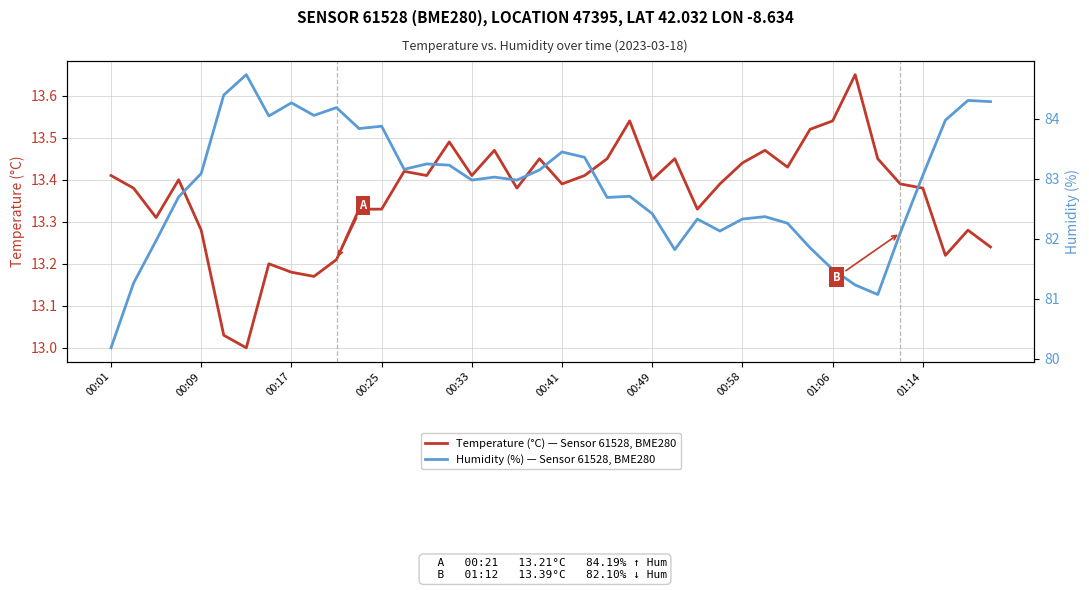

Reading left to right, extract all data points from this chart.

Temperature (°C) — Sensor 61528, BME280: 13.4	13.4	13.3	13.4	13.3	13.0	13.0	13.2	13.2	13.2	13.2	13.3	13.3	13.4	13.4	13.5	13.4	13.5	13.4	13.4	13.4	13.4	13.4	13.5	13.4	13.4	13.3	13.4	13.4	13.5	13.4	13.5	13.5	13.7	13.4	13.4	13.4	13.2	13.3	13.2
Humidity (%) — Sensor 61528, BME280: 80.2	81.3	82.0	82.7	83.1	84.4	84.7	84.0	84.3	84.1	84.2	83.8	83.9	83.2	83.2	83.2	83.0	83.0	83.0	83.2	83.5	83.4	82.7	82.7	82.4	81.8	82.3	82.1	82.3	82.4	82.3	81.8	81.5	81.2	81.1	82.1	83.1	84.0	84.3	84.3